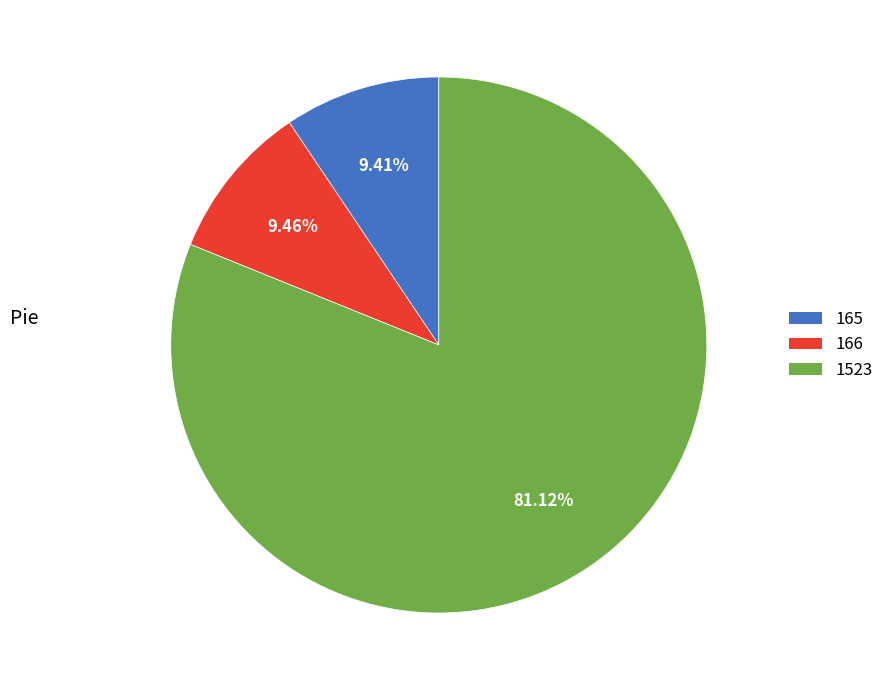

The 1523 slice represents 90% of the pie. True or false?

False